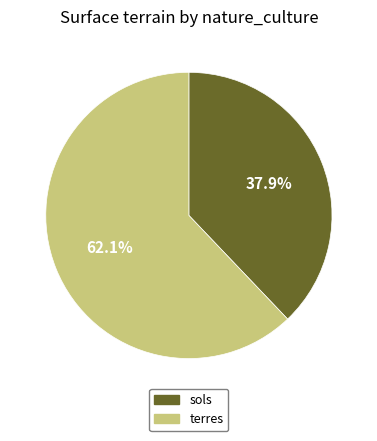

What is the ratio of the value at terres to the value at sols?

1.6